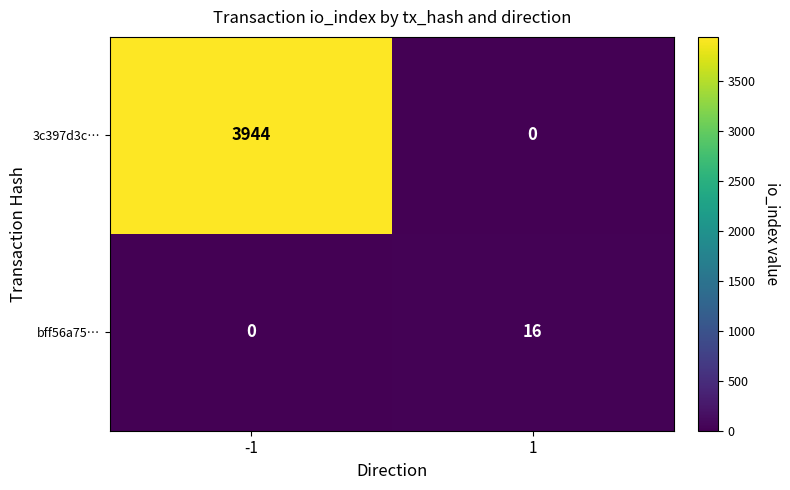

What is the total value across all series at 1?

16